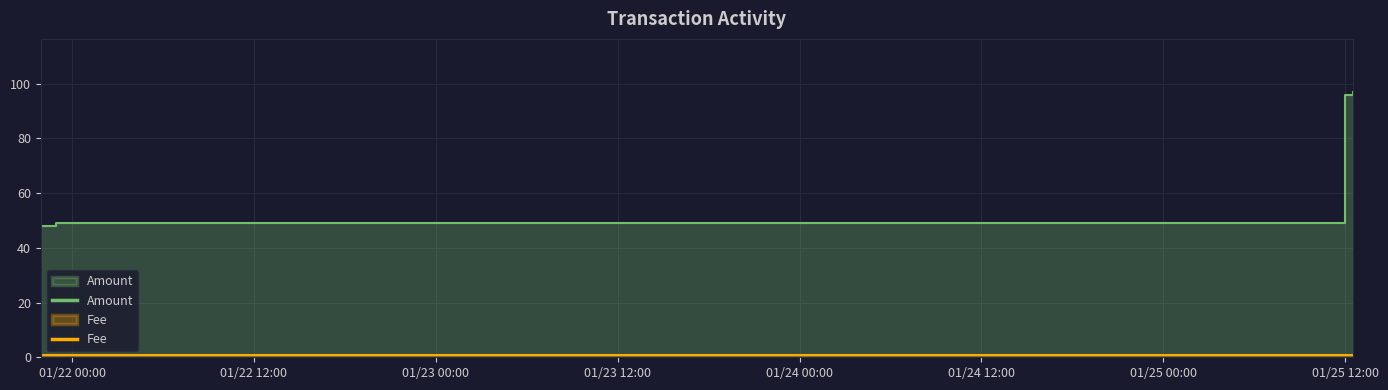

Which series changed the most between 01/22 00:00 and 01/22 12:00?

Amount